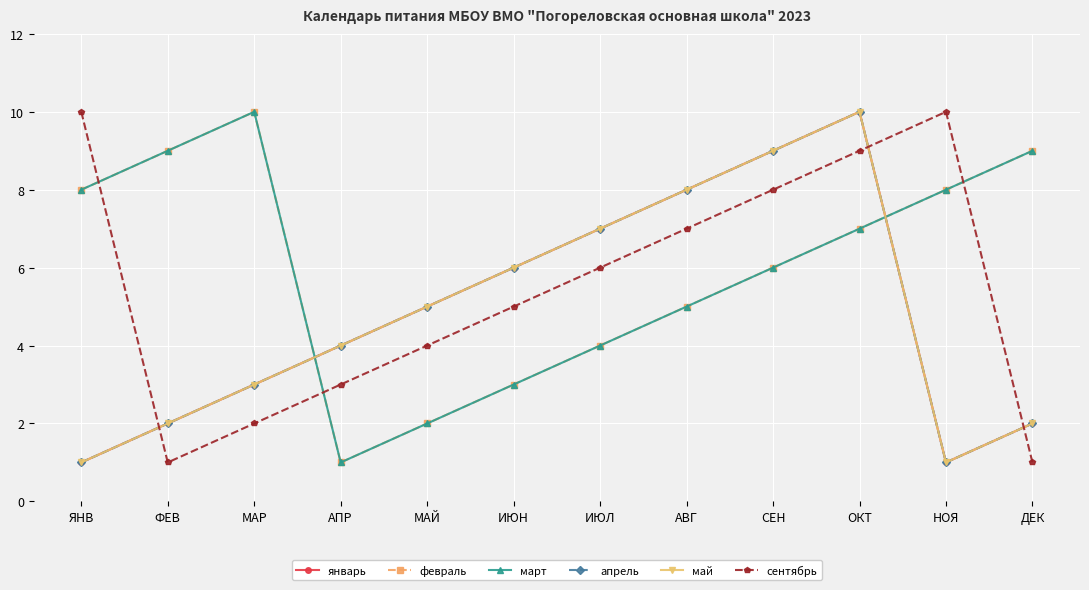

What is the sum of the сентябрь values at АПР and НОЯ?

13